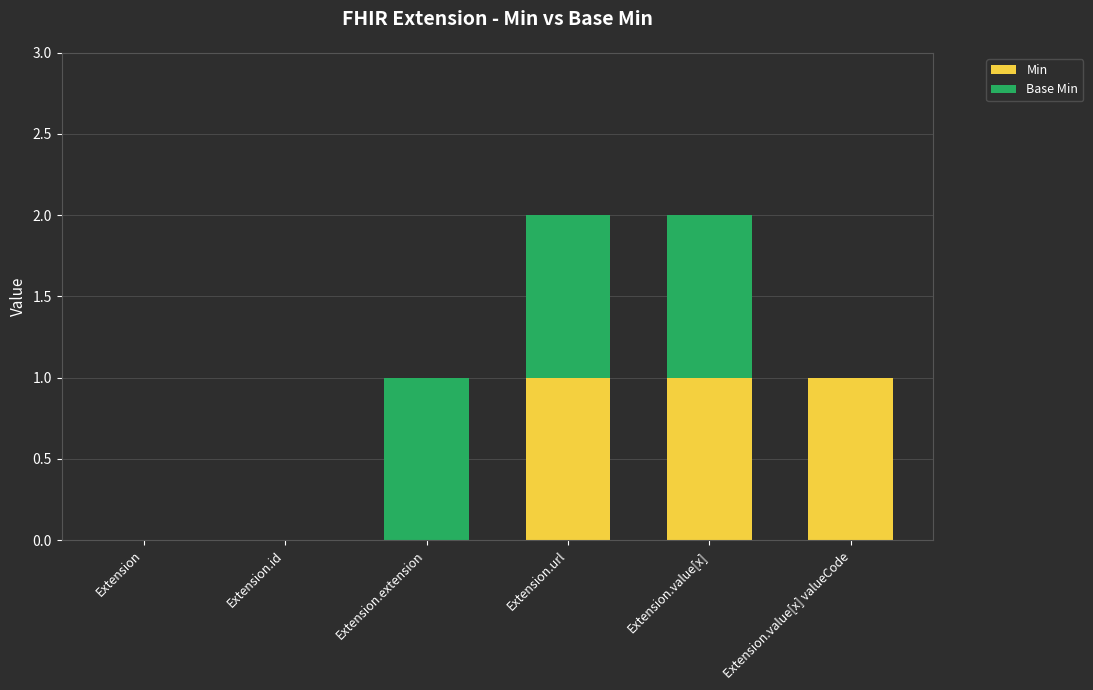

Reading right to left, what are the values for Min?

Extension.value[x] valueCode=1	Extension.value[x]=1	Extension.url=1	Extension.extension=0	Extension.id=0	Extension=0